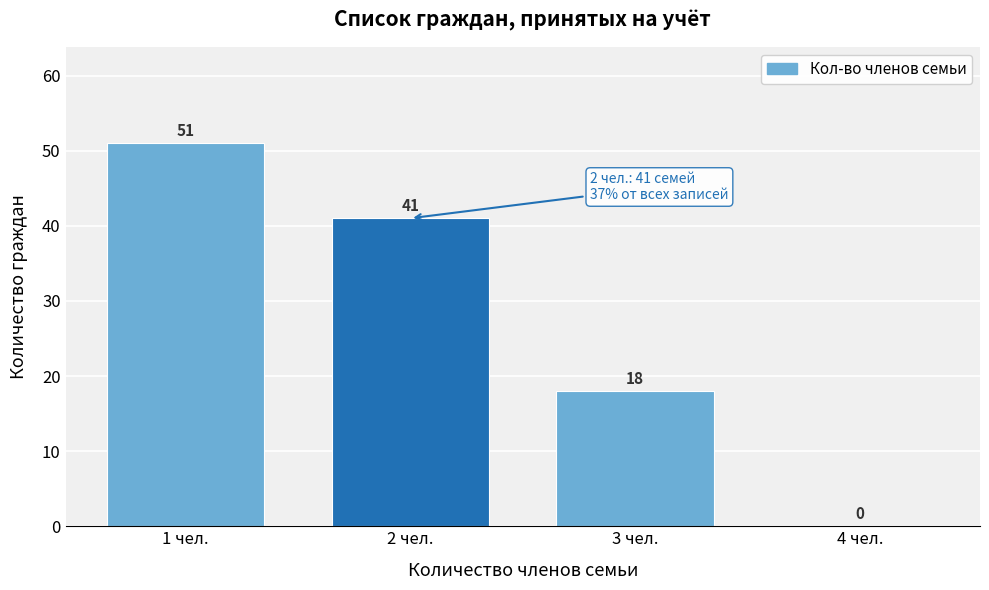

Reading left to right, extract all data points from this chart.

1 чел.=51	2 чел.=41	3 чел.=18	4 чел.=0